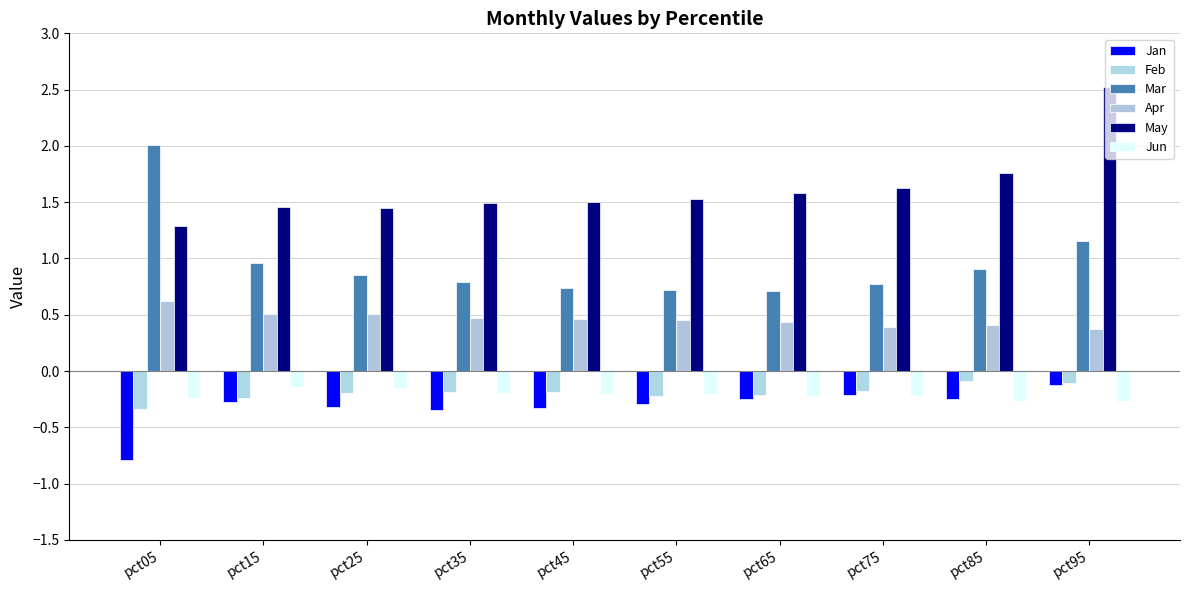

Which series has the largest total across all categories?

May